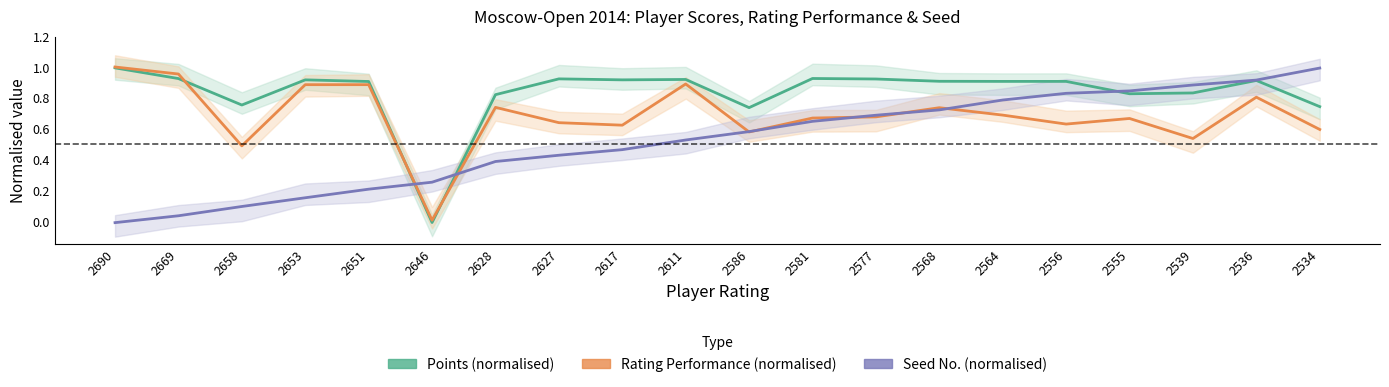

How many categories are shown in the chart?

20